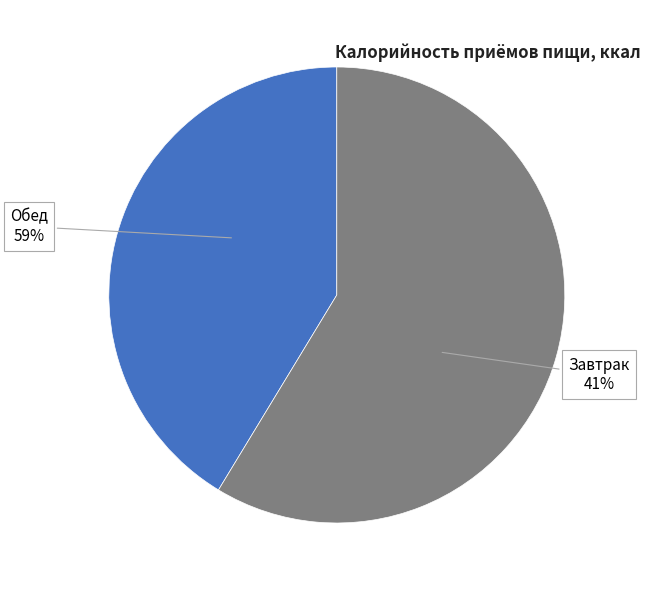

Is Завтрак the majority of the pie?

No